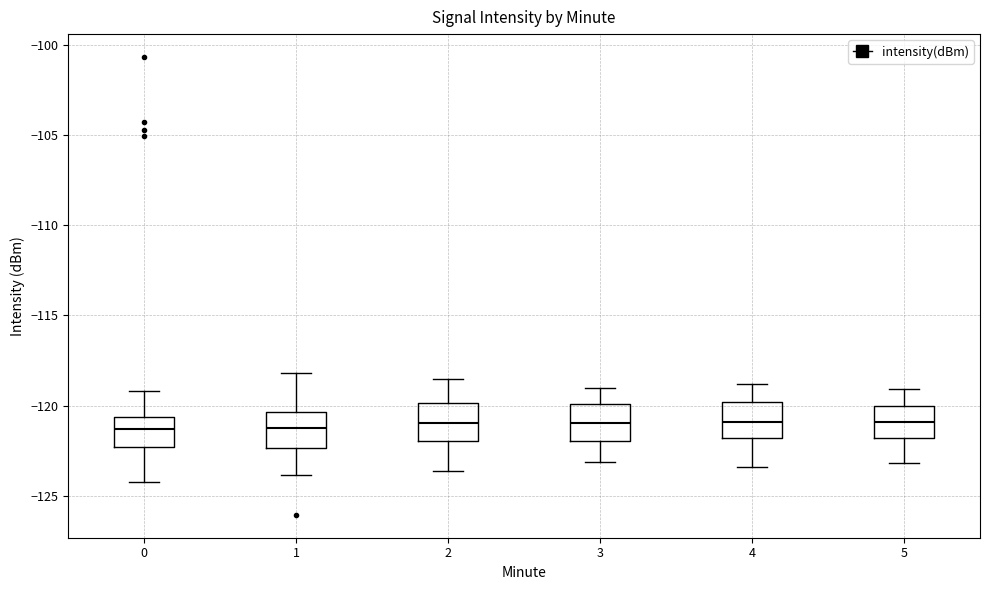

Reading left to right, transcribe this box plot: for each box, give where its median line is, the range the box spans, and where its two whiskers end, as read against the y-axis. The values are not printed on the chart, so give them approximately, as read against the axis.

0: median -121.5, box -122.5 to -120.5, whiskers -124.0 to -119.0
1: median -121.0, box -122.5 to -120.5, whiskers -124.0 to -118.0
2: median -121.0, box -122.0 to -120.0, whiskers -123.5 to -118.5
3: median -121.0, box -122.0 to -120.0, whiskers -123.0 to -119.0
4: median -121.0, box -122.0 to -120.0, whiskers -123.5 to -119.0
5: median -121.0, box -122.0 to -120.0, whiskers -123.0 to -119.0